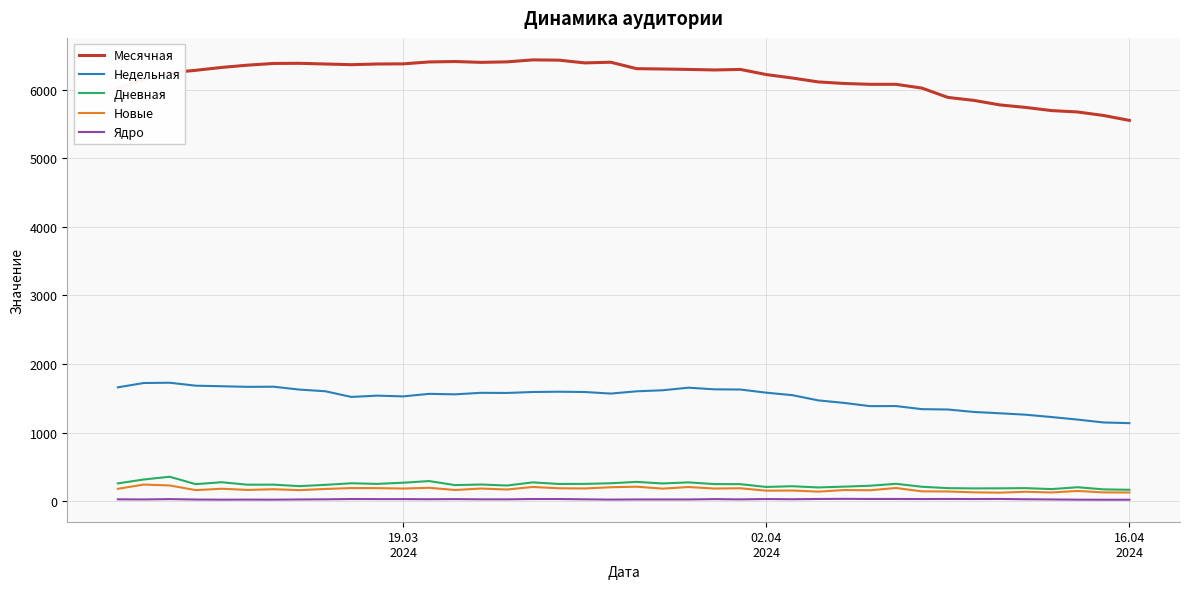

Count the number of data series in this chart.

5